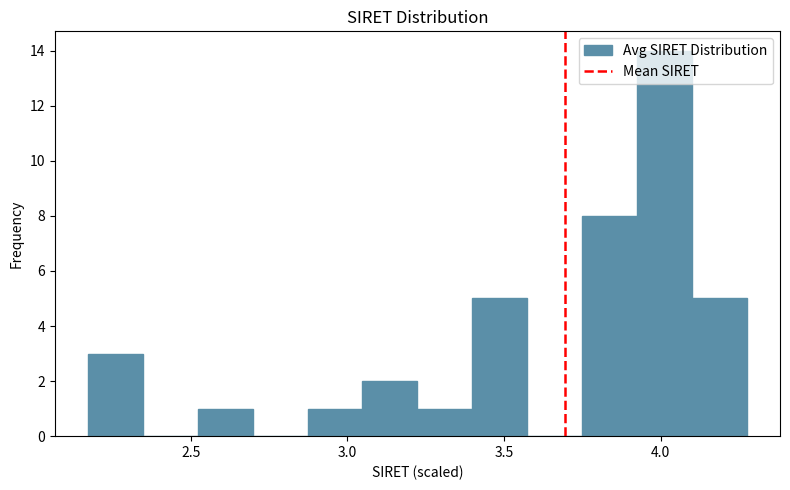

Around what value on the x-axis is the tallest bar? Give the approximate position of its centre, as read against the axis.

4.00